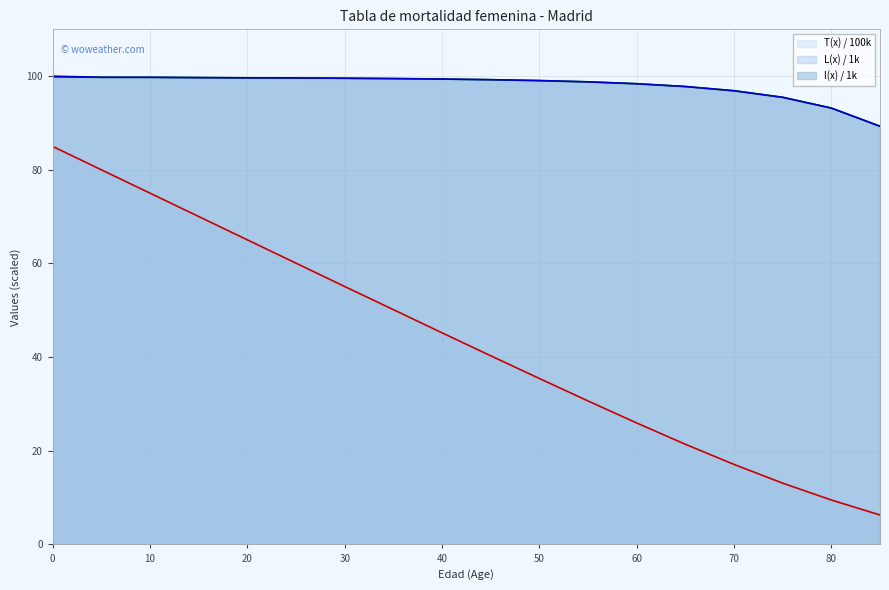

Between 65 and 10, which is larger?

10